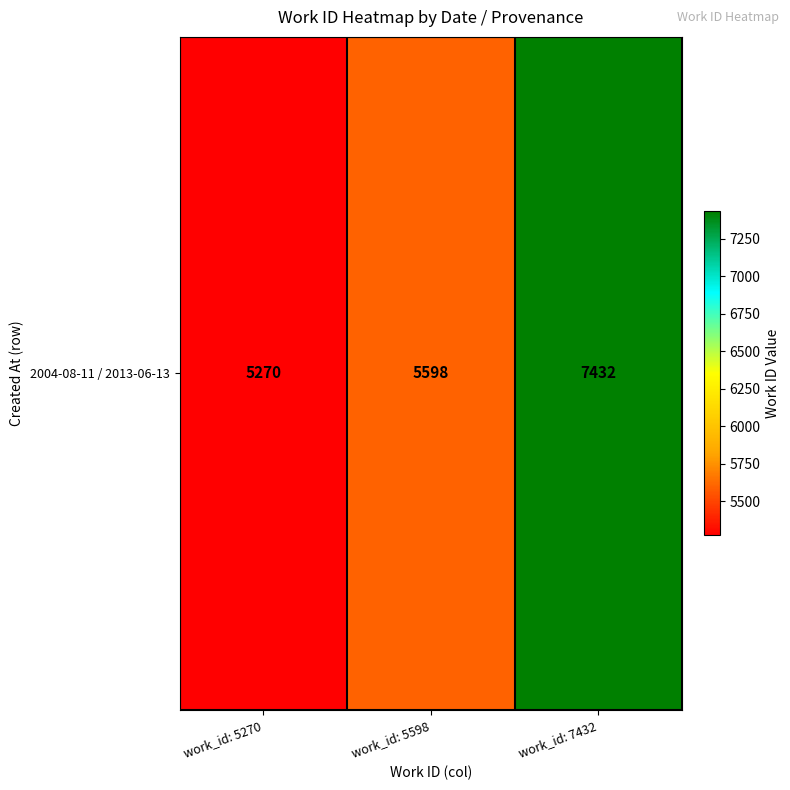

The value at work_id: 5270 is 2028. True or false?

False